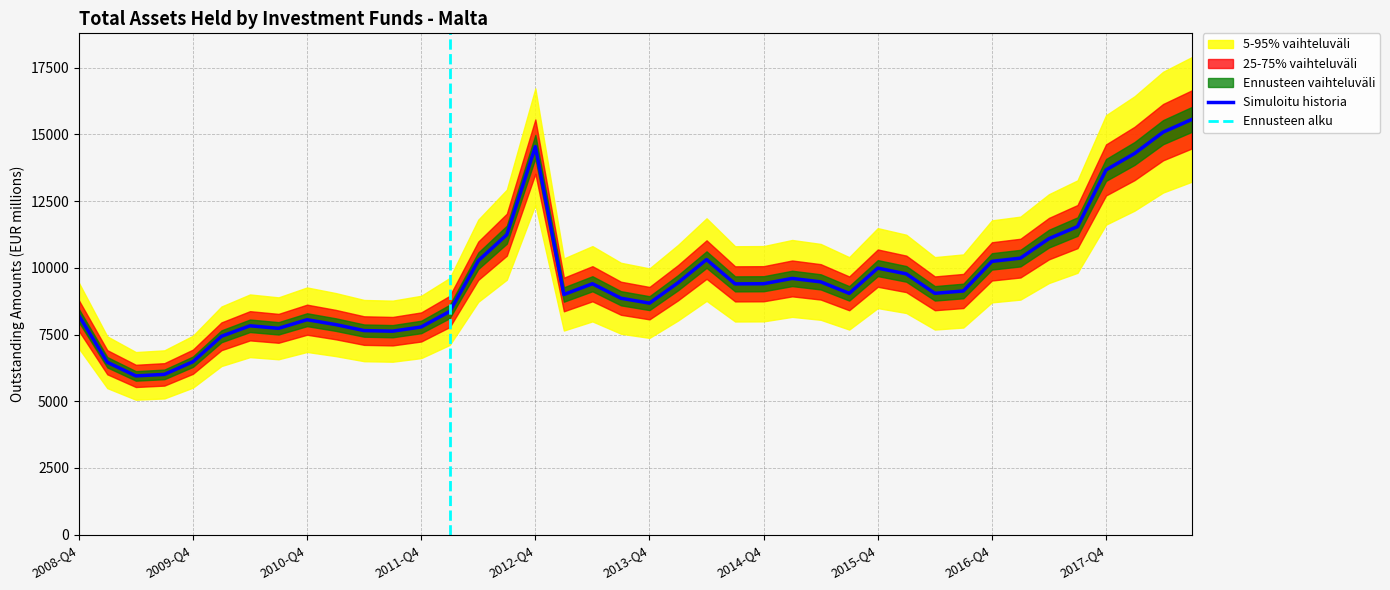

How many points are higher than both their immediate neighbors (excluding endpoints)?

7